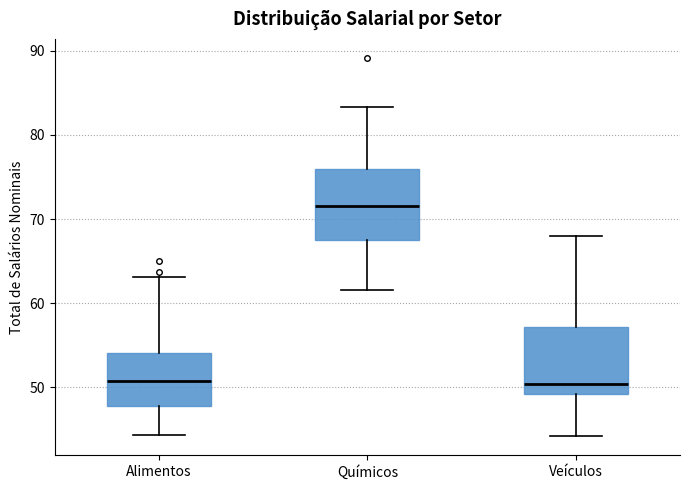

Where does the lower whisker of the box for Alimentos end on the y-axis? The values are not printed on the chart, so give them approximately, as read against the axis.

44